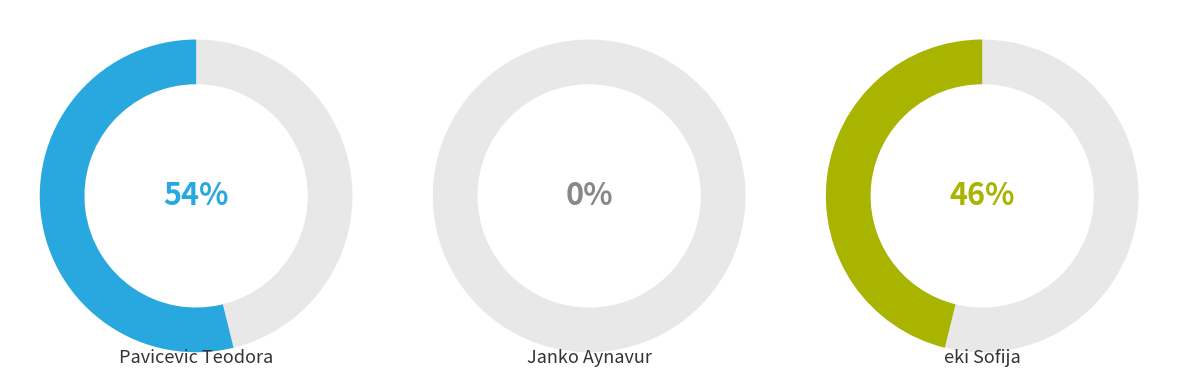

What percentage is NOT represented by eki Sofija?

53.8%